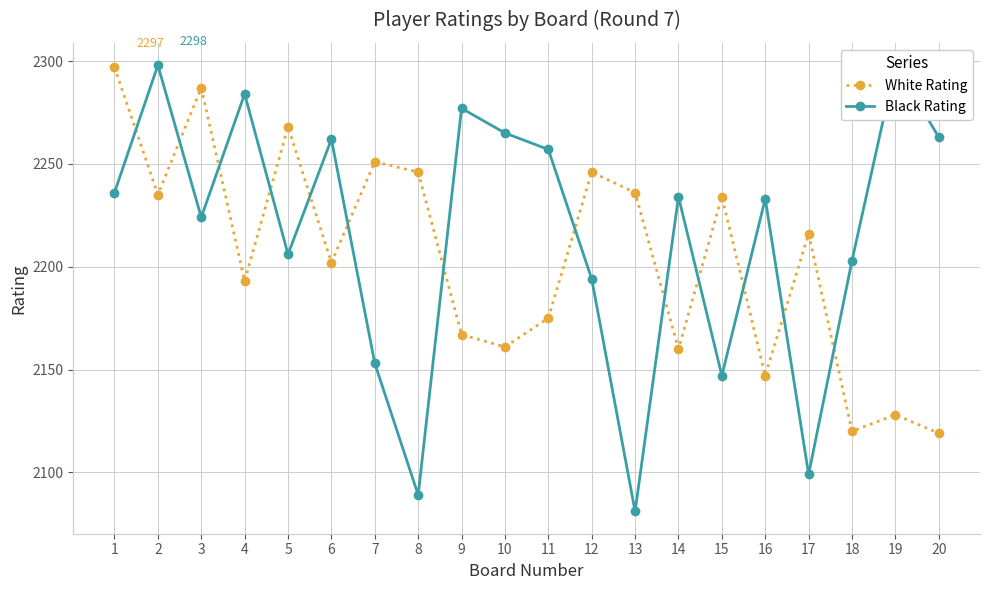

At which category does Black Rating reach its first local peak?

2